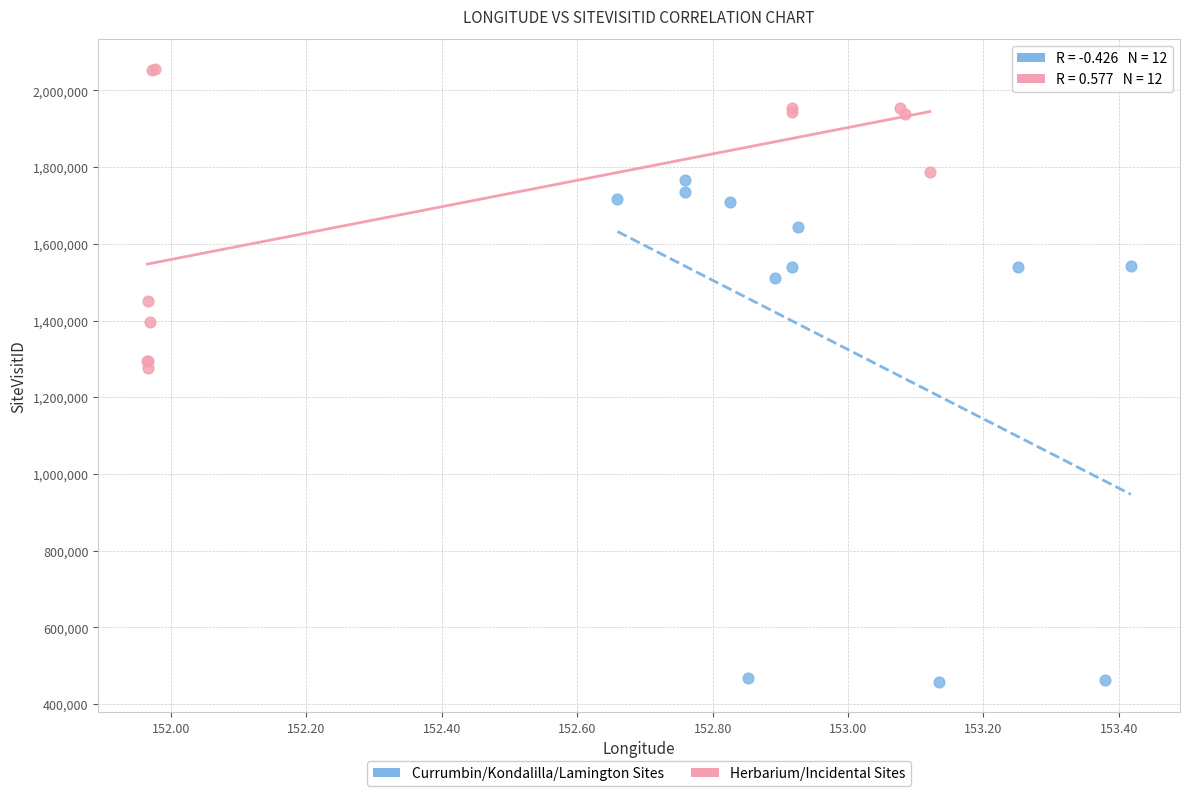

Which series contains the highest Y value?

Herbarium/Incidental Sites